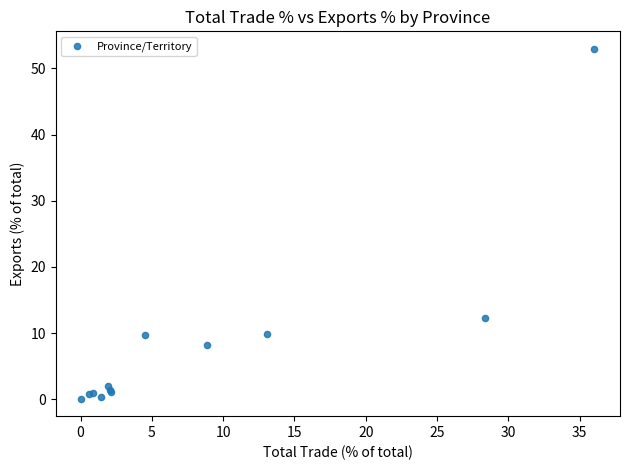

What Y value in the scatter plot is closest to 26?

12.3